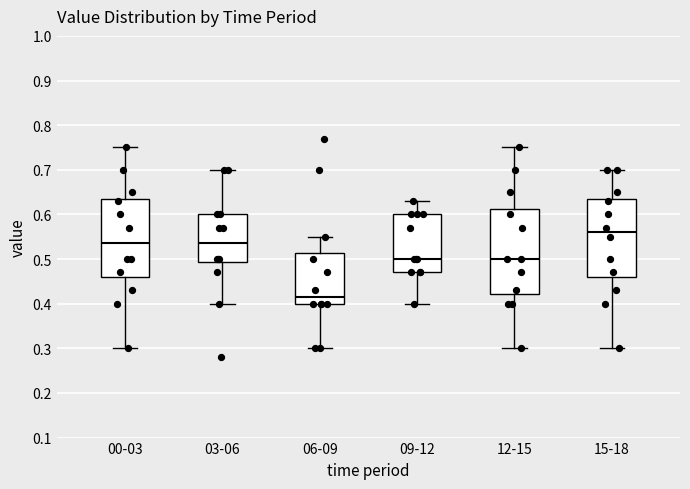

Which box has the highest median line?

15-18